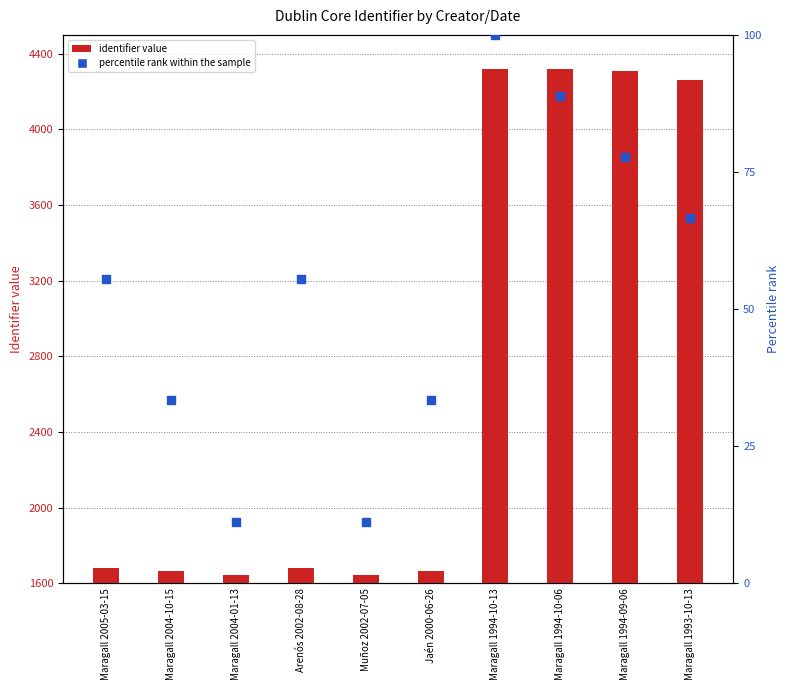

Which series reaches the maximum Y coordinate?

identifier value